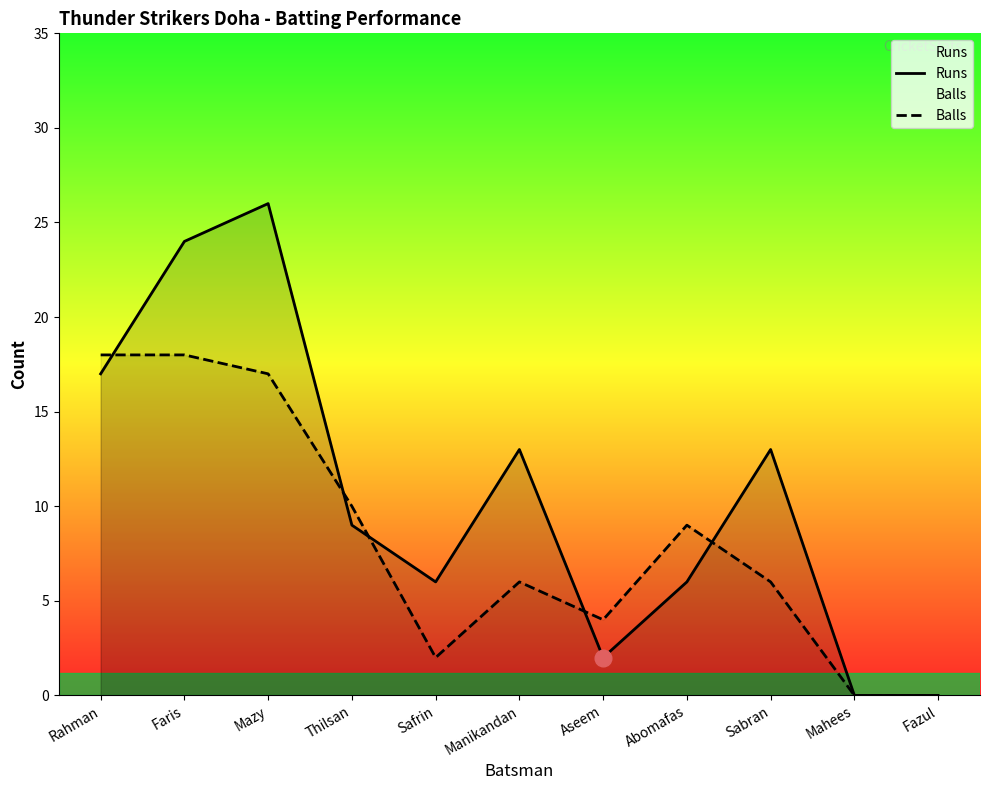

At which category does Runs reach its first local valley?

Safrin